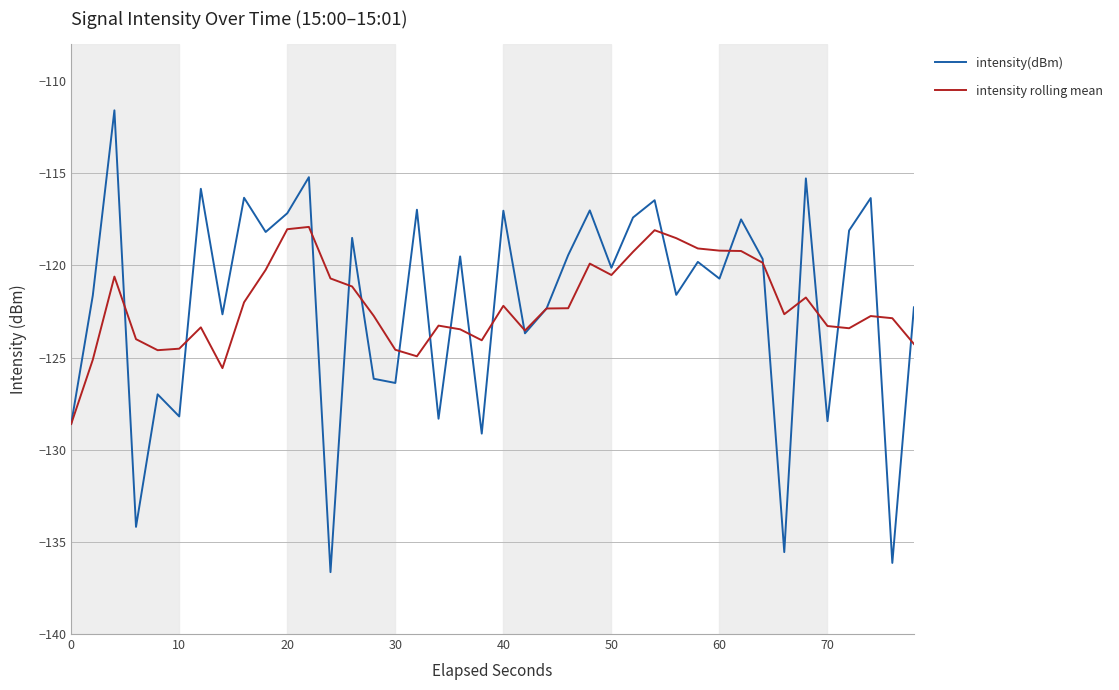

What is the sum of all intensity rolling mean values?

-4884.6